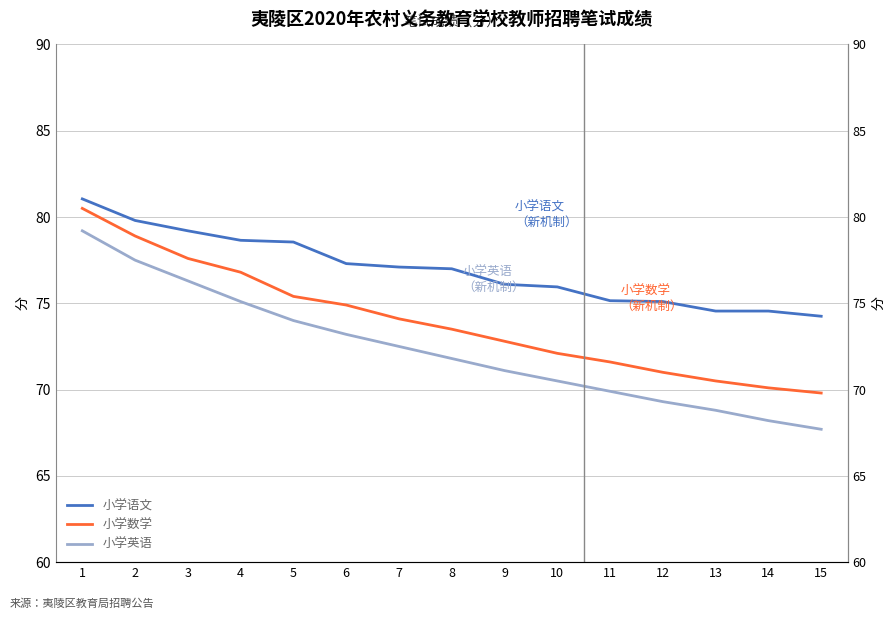

Reading left to right, transcribe all the data shown in this chart.

小学语文: 1=81.0	2=79.8	3=79.2	4=78.7	5=78.5	6=77.3	7=77.1	8=77.0	9=76.1	10=76.0	11=75.2	12=75.1	13=74.5	14=74.5	15=74.2
小学数学: 1=80.5	2=78.9	3=77.6	4=76.8	5=75.4	6=74.9	7=74.1	8=73.5	9=72.8	10=72.1	11=71.6	12=71.0	13=70.5	14=70.1	15=69.8
小学英语: 1=79.2	2=77.5	3=76.3	4=75.1	5=74.0	6=73.2	7=72.5	8=71.8	9=71.1	10=70.5	11=69.9	12=69.3	13=68.8	14=68.2	15=67.7